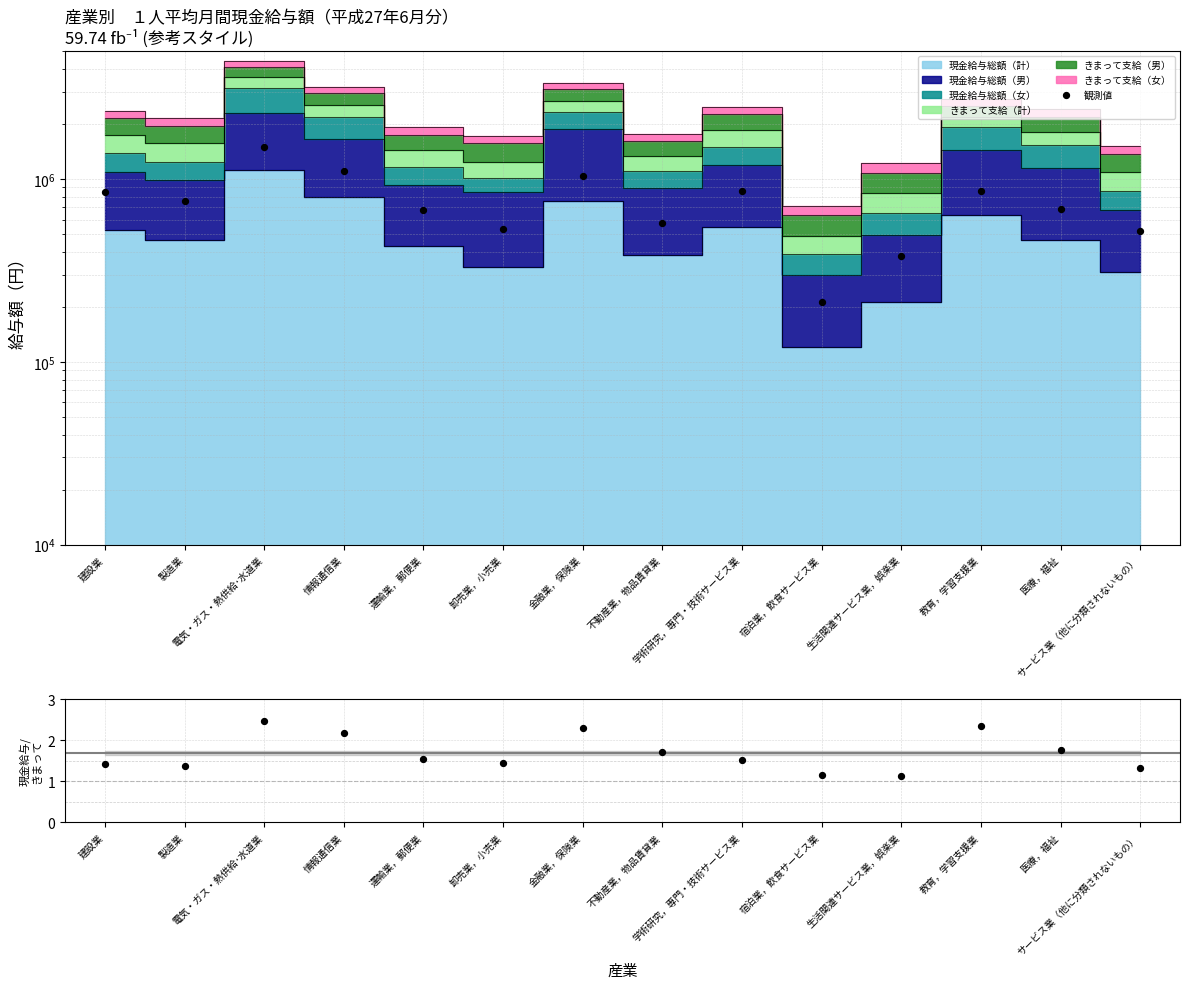

At which category is the sum across all series the highest?

電気・ガス・熱供給･水道業